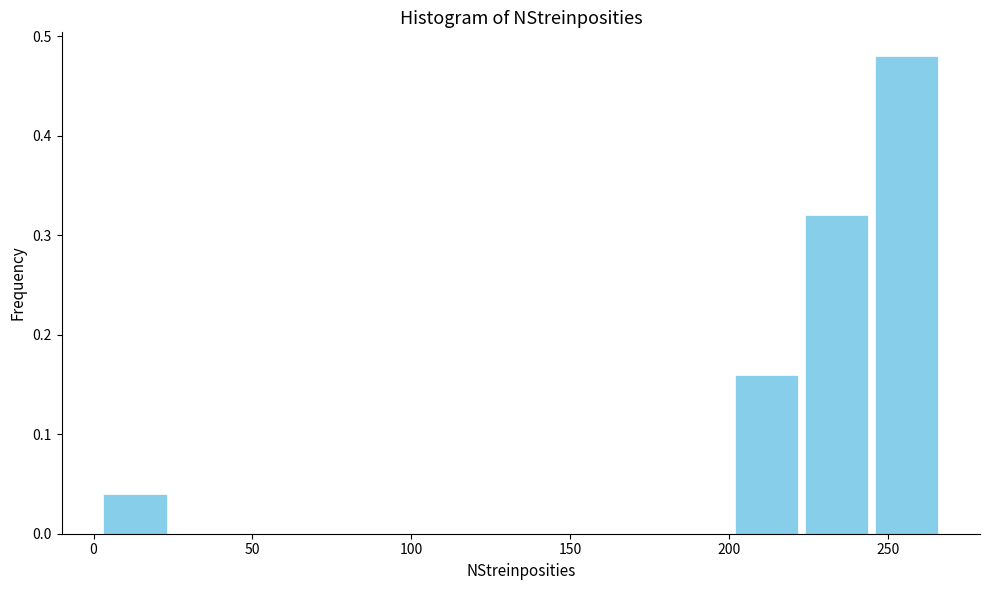

What is the height of the bar covering 245 to 265 on the x-axis? Neither the bar edges nor the heights are printed on the chart, so give them approximately, as read against the axes.

0.48